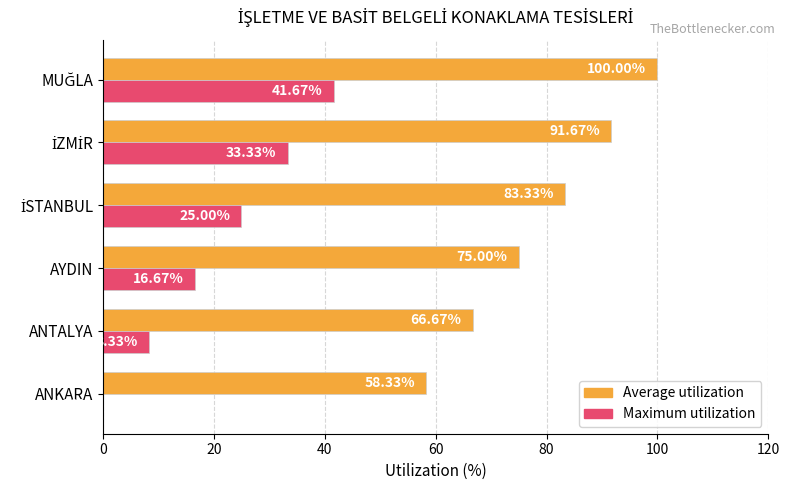

What is the sum of the Maximum utilization values at AYDIN and ANTALYA?

25.0